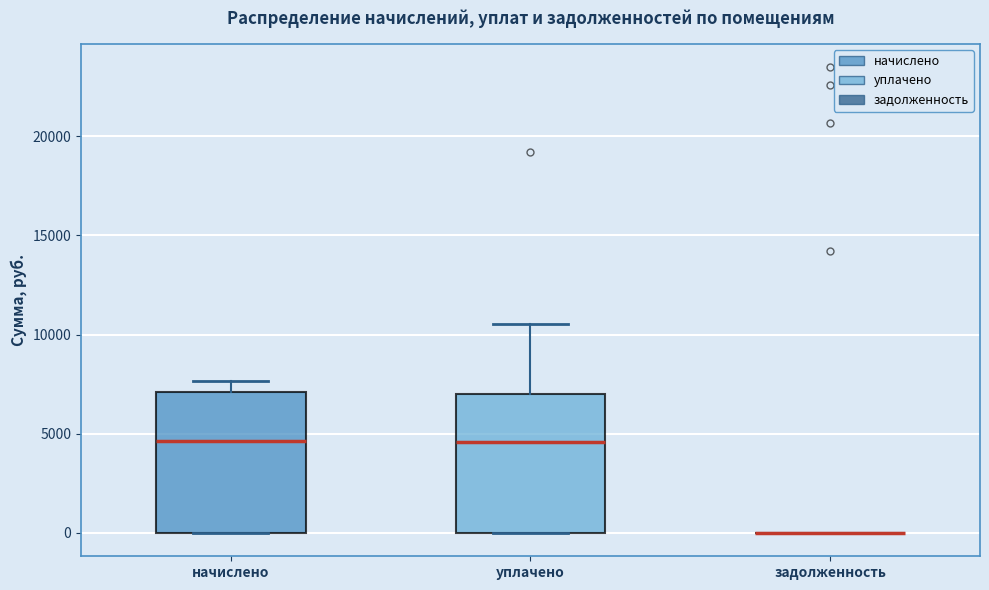

Reading left to right, read every box against the y-axis: the position of its median line, the range the box covers, and the ends of its whiskers. The values are not printed on the chart, so give them approximately, as read against the axis.

начислено: median 4500, box 0 to 7000, whiskers 0 to 7500
уплачено: median 4500, box 0 to 7000, whiskers 0 to 10500
задолженность: box collapsed to a line at 0, whiskers 0 to 0